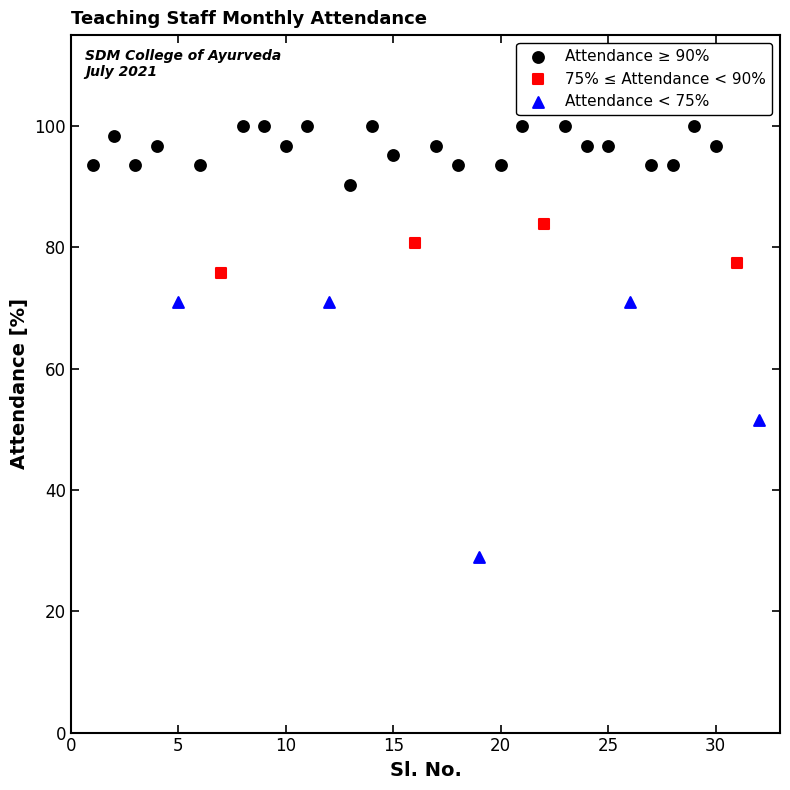

What are all the series names shown in the legend?

Attendance ≥ 90%, 75% ≤ Attendance < 90%, Attendance < 75%